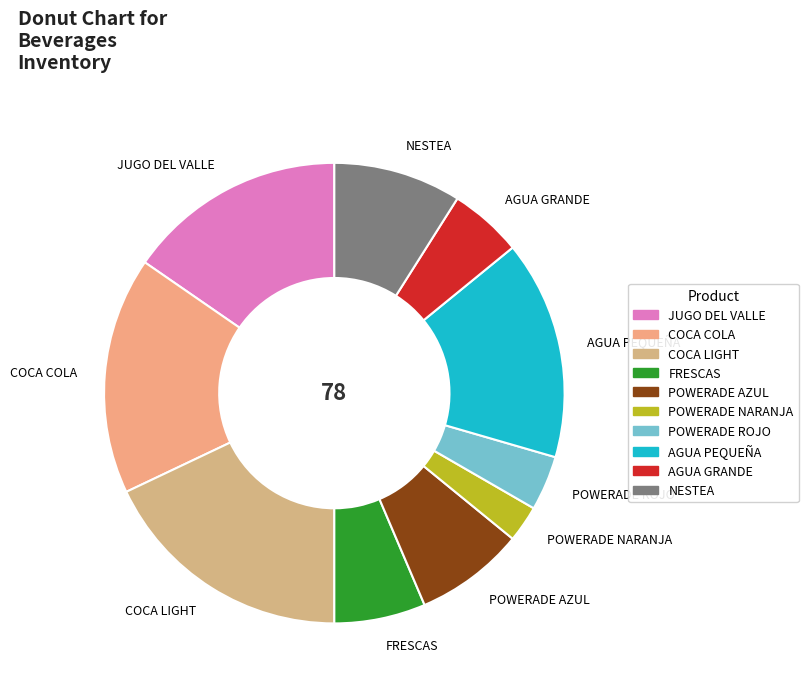

Does any single category account for the majority?

No